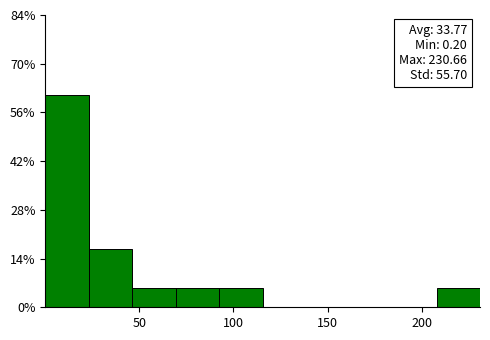

Over which range of the x-axis is the bar tallest?

0 to 25